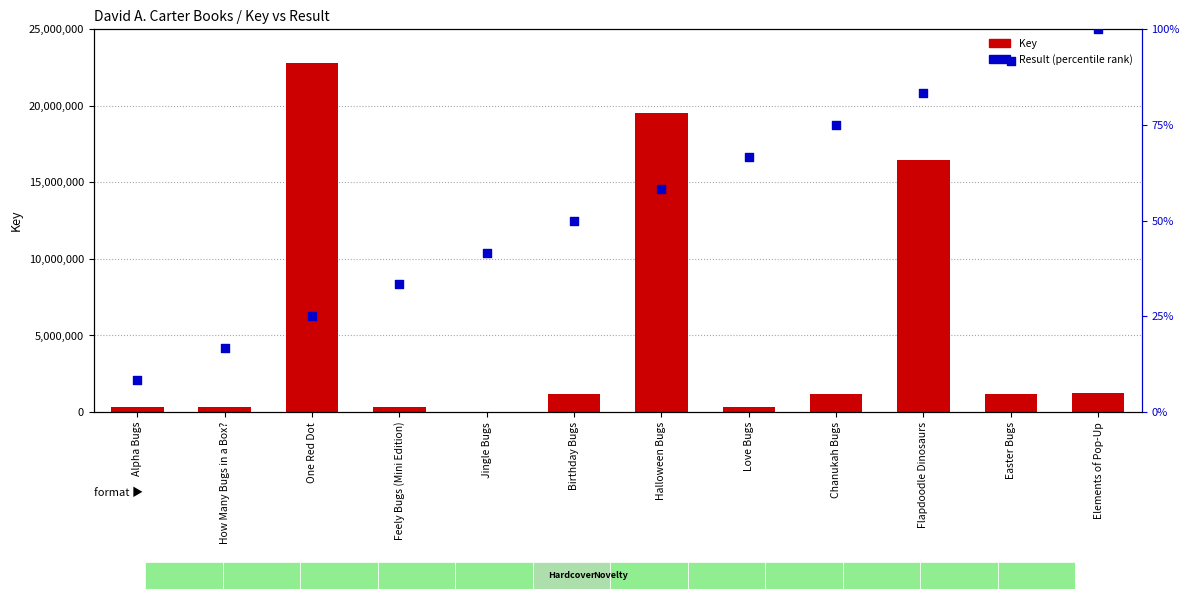

What are all the series names shown in the legend?

Key, Result (percentile rank)